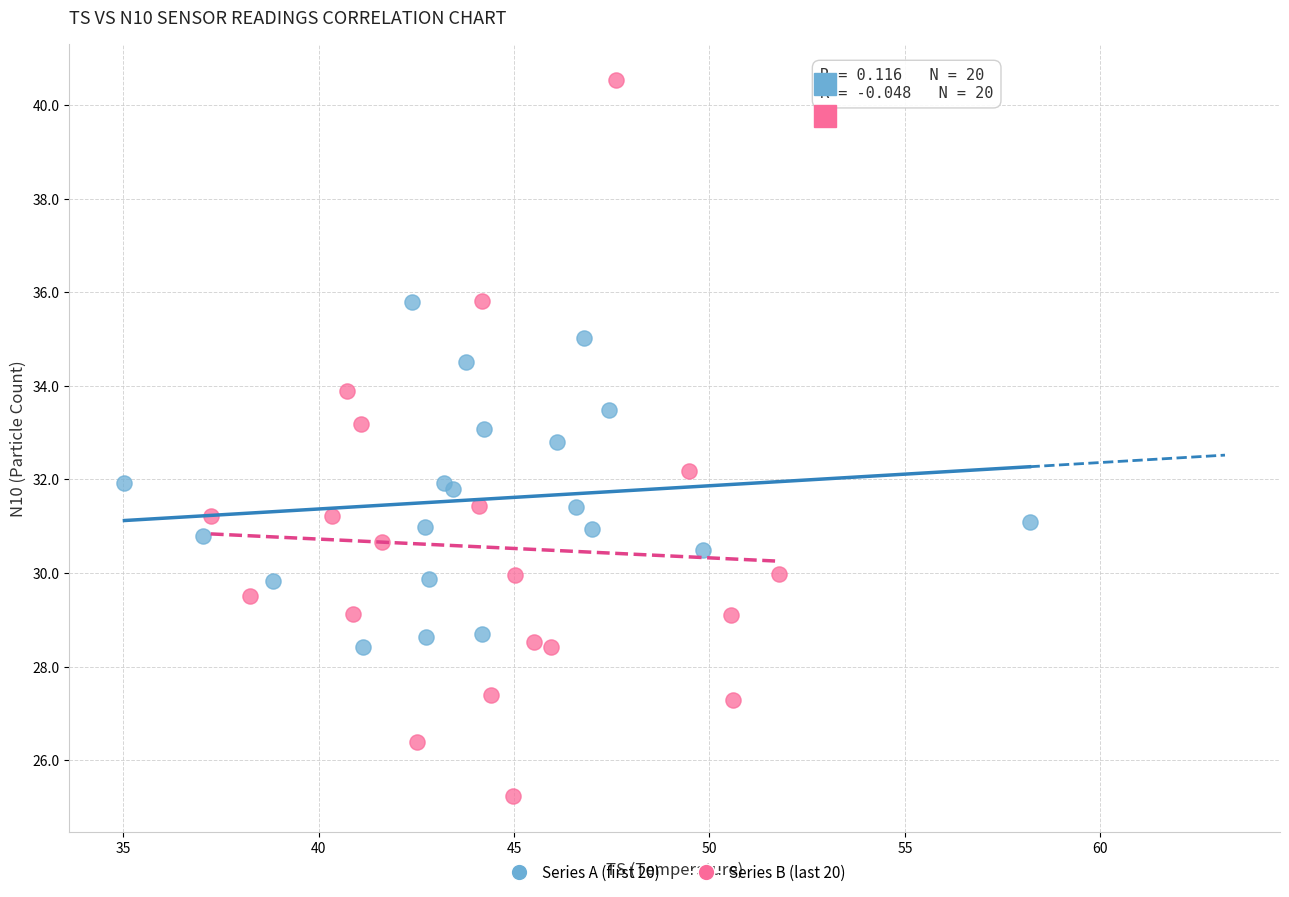

What are all the series names shown in the legend?

Series A (first 20), Series B (last 20)